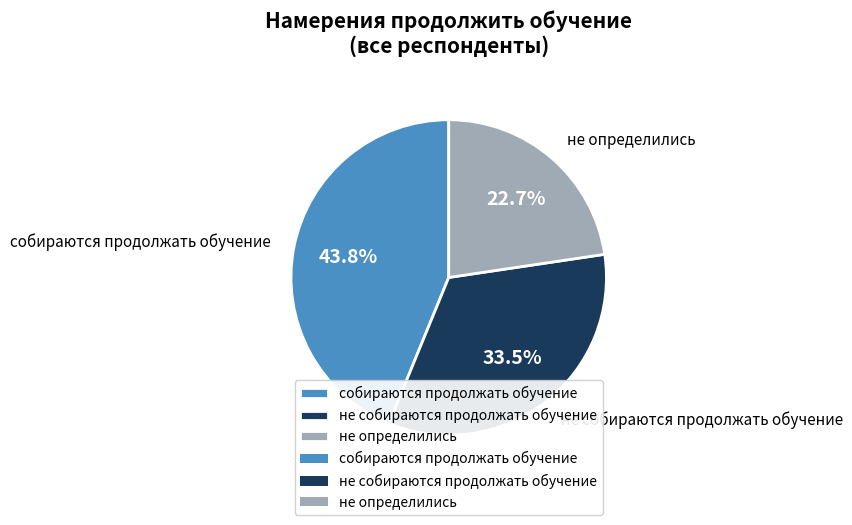

How many segments does this pie chart have?

3